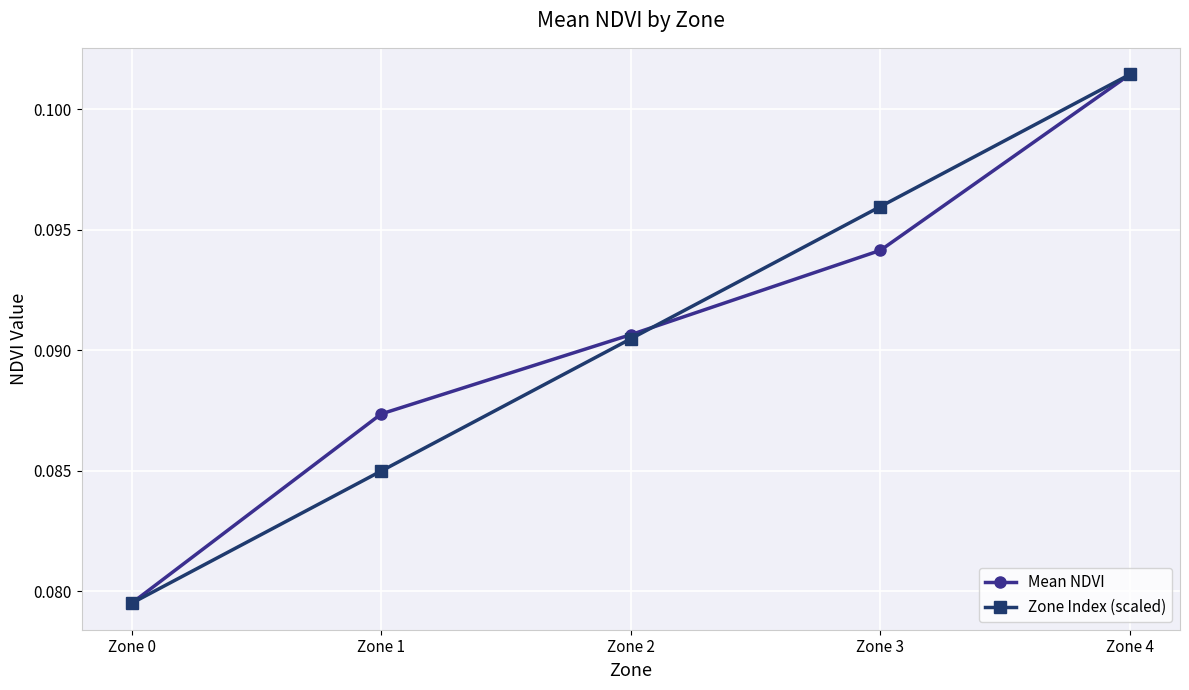

Which series changed the most between Zone 0 and Zone 2?

Mean NDVI